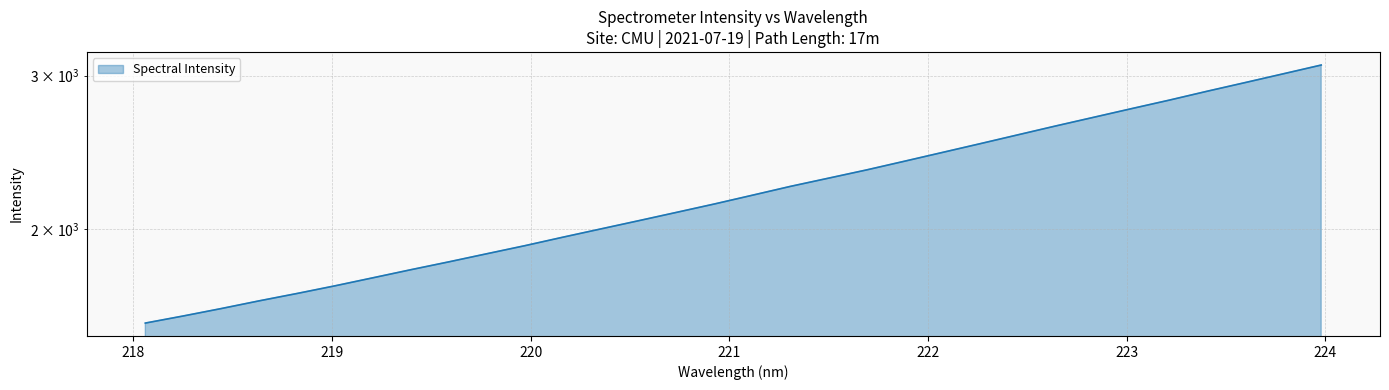

True or false: the data has more than 1 interior local peaks.

False